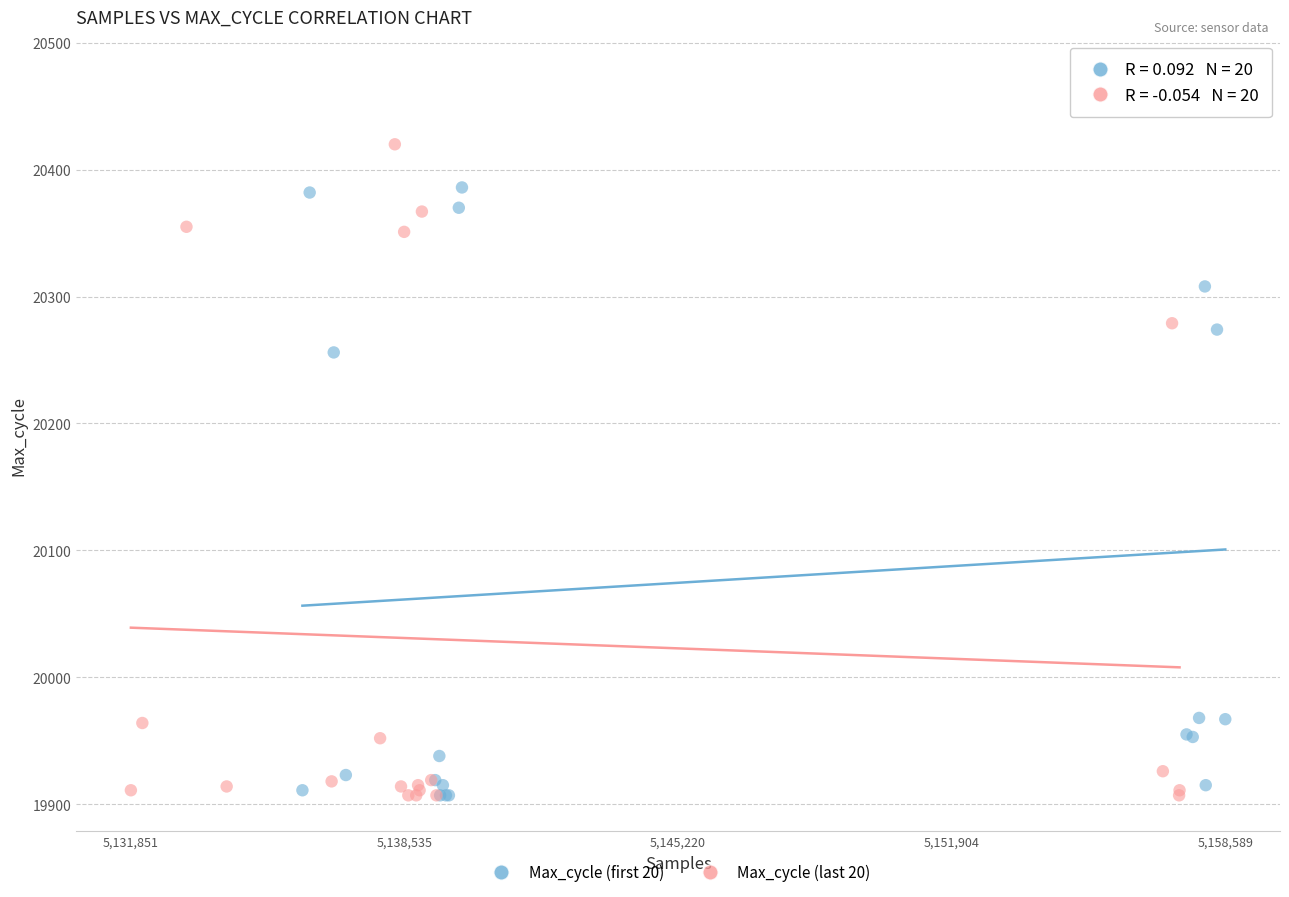

Which series reaches the maximum Y coordinate?

Max_cycle (first 20)